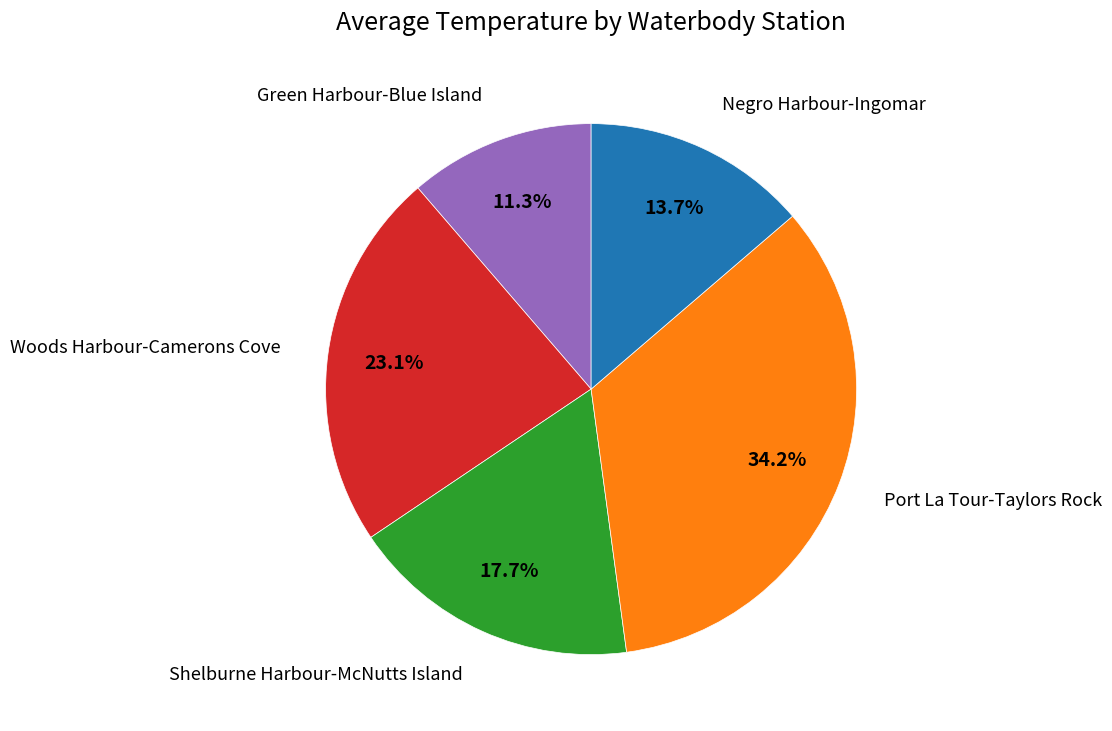

Is there any slice that represents more than half of the pie?

No